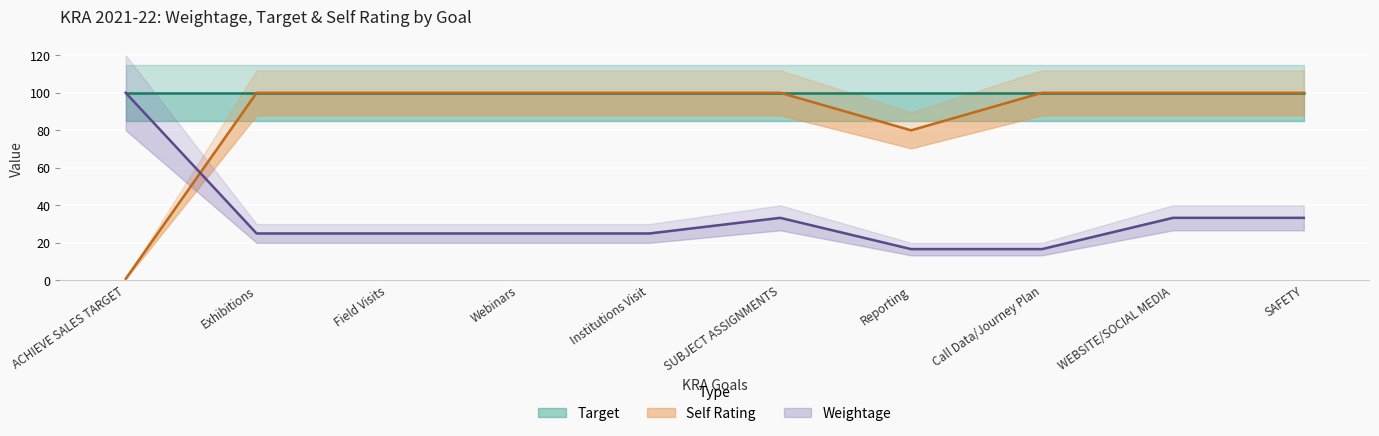

At how many categories does at least one series exceed 37?

10